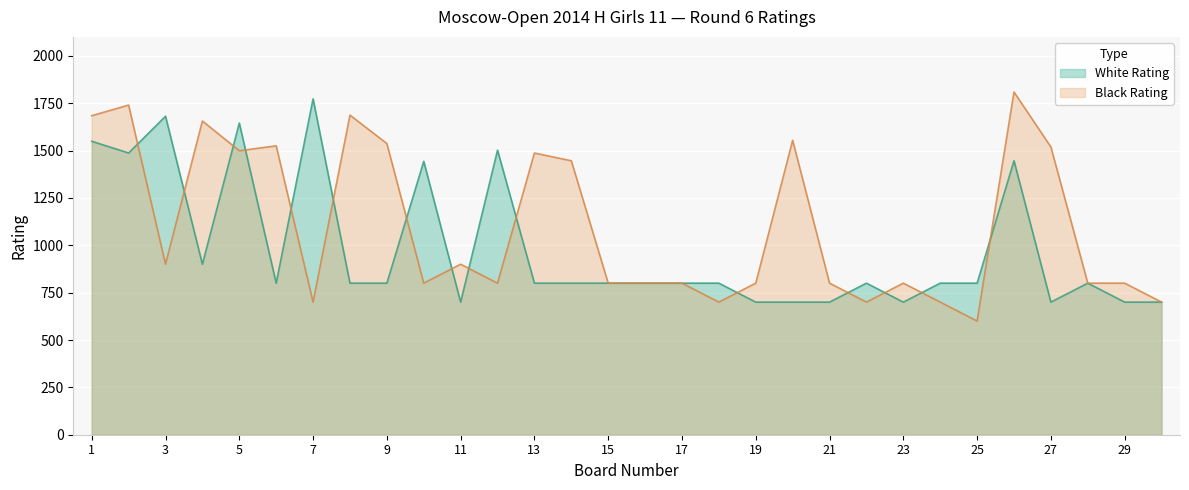

How many lines are shown in the chart?

2